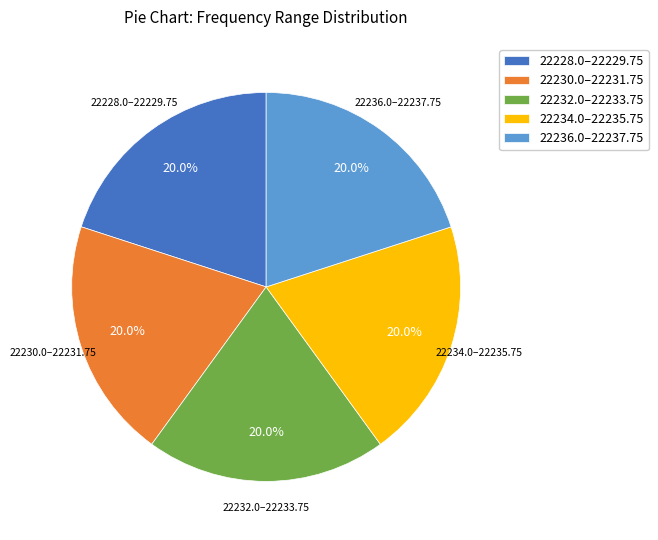

What is the ratio of the value at 22234.0–22235.75 to the value at 22232.0–22233.75?

1.0